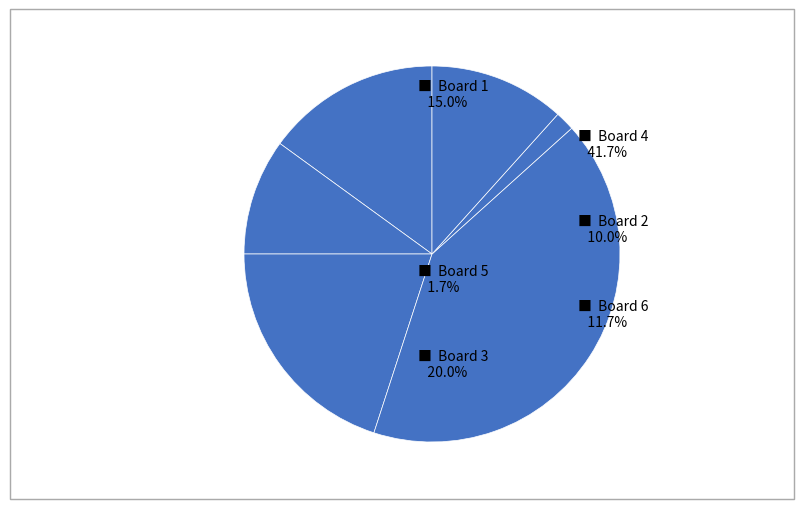

How many segments does this pie chart have?

6